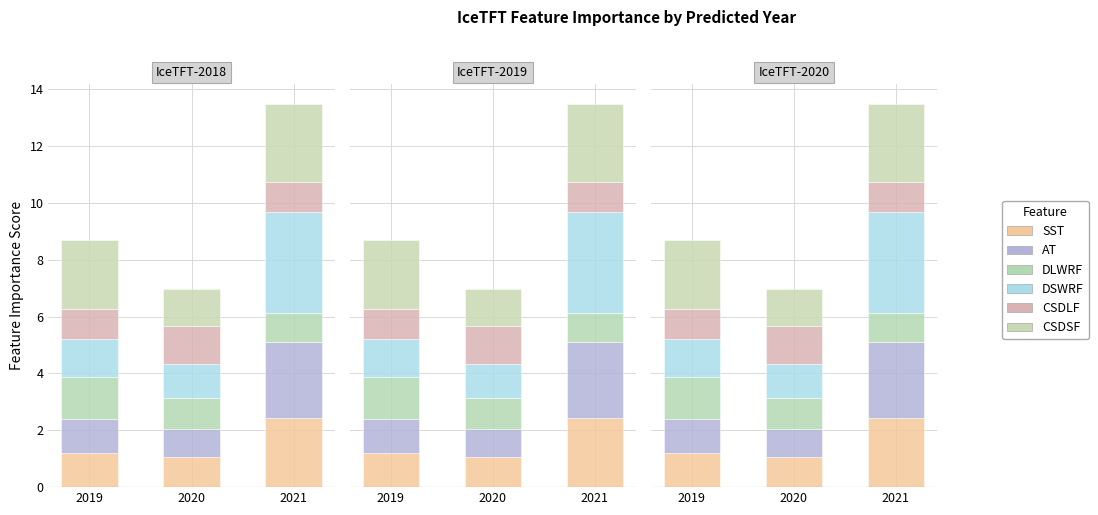

At which label is DSWRF closest to 2?

2019